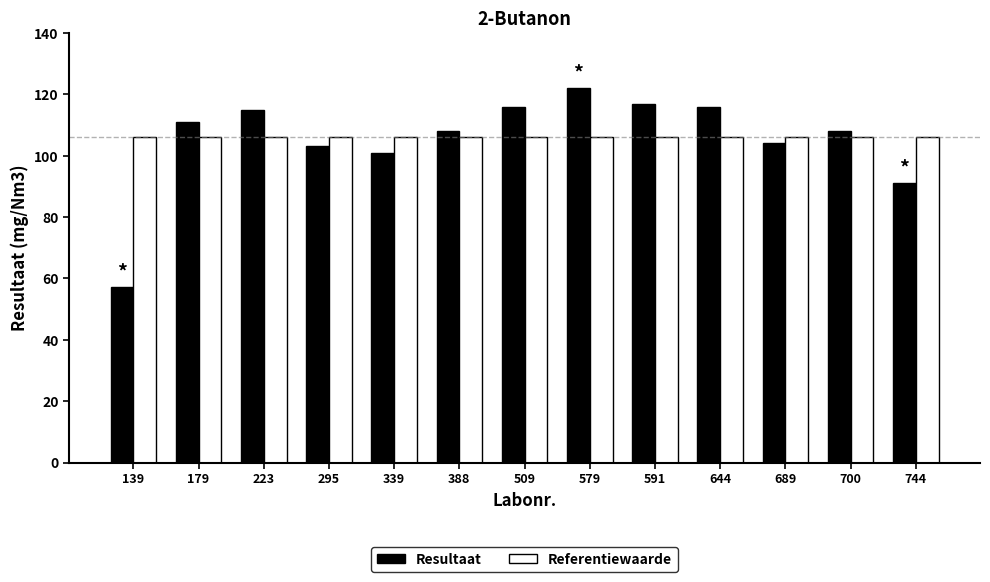

At which label is Resultaat closest to 89?

744